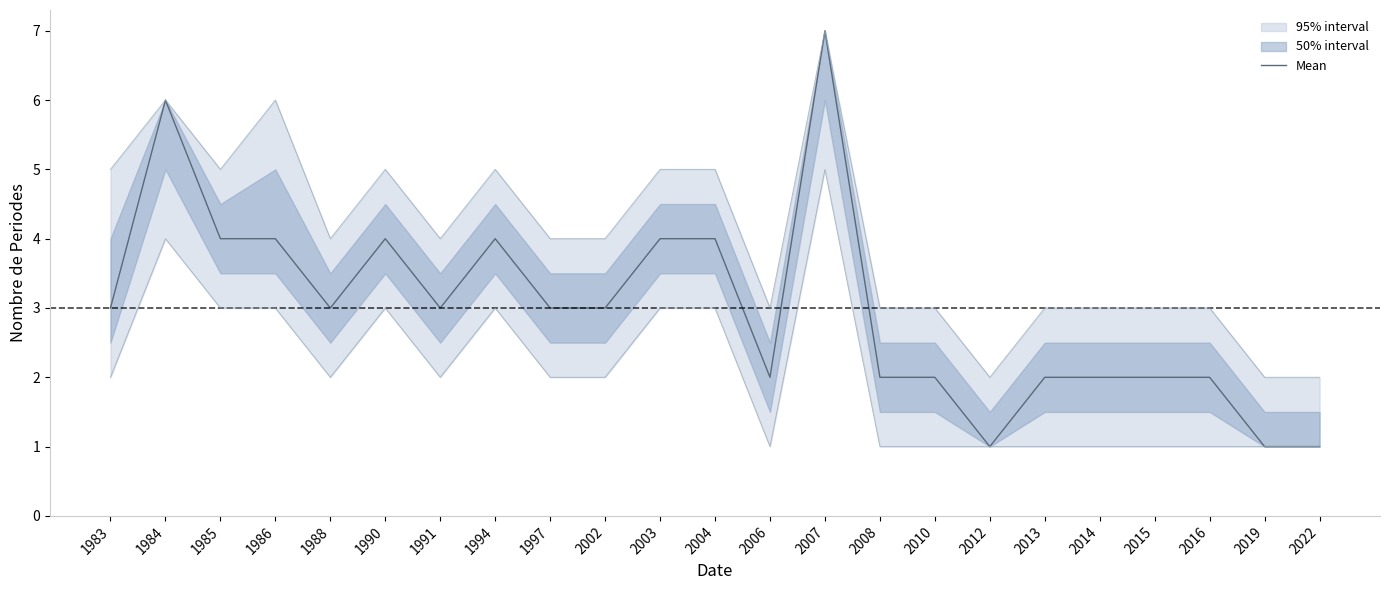

What is the difference between the maximum and minimum values?

6